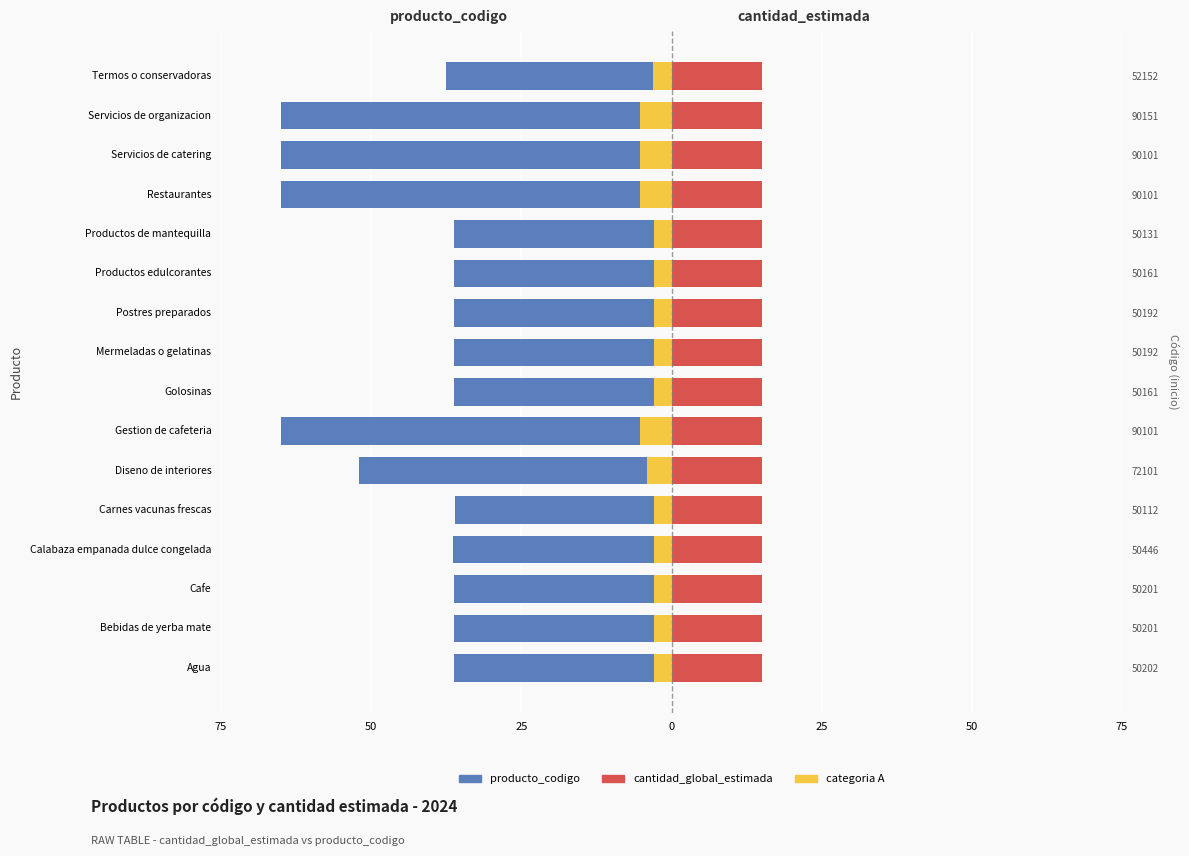

Does the chart contain any negative values?

Yes